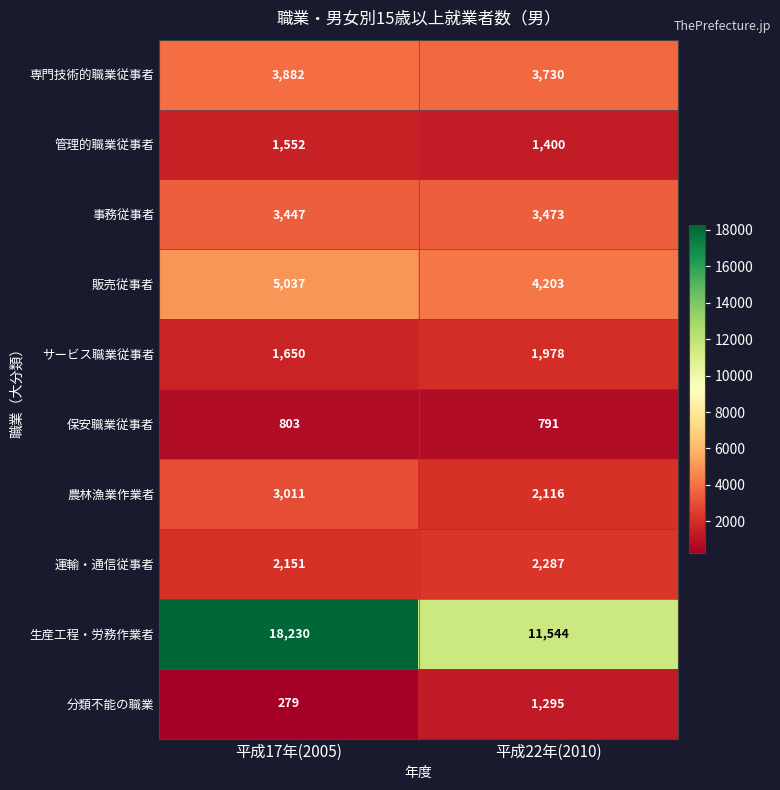

What is the approximate value of サービス職業従事者 at 平成17年(2005)?

1650